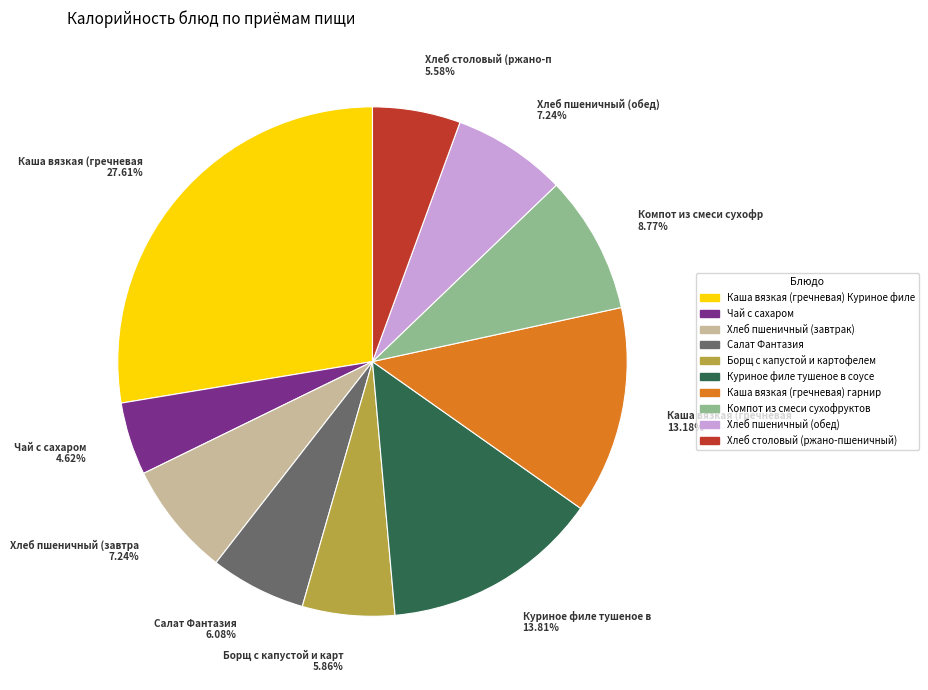

What is the smallest slice in the pie chart?

Чай с сахаром